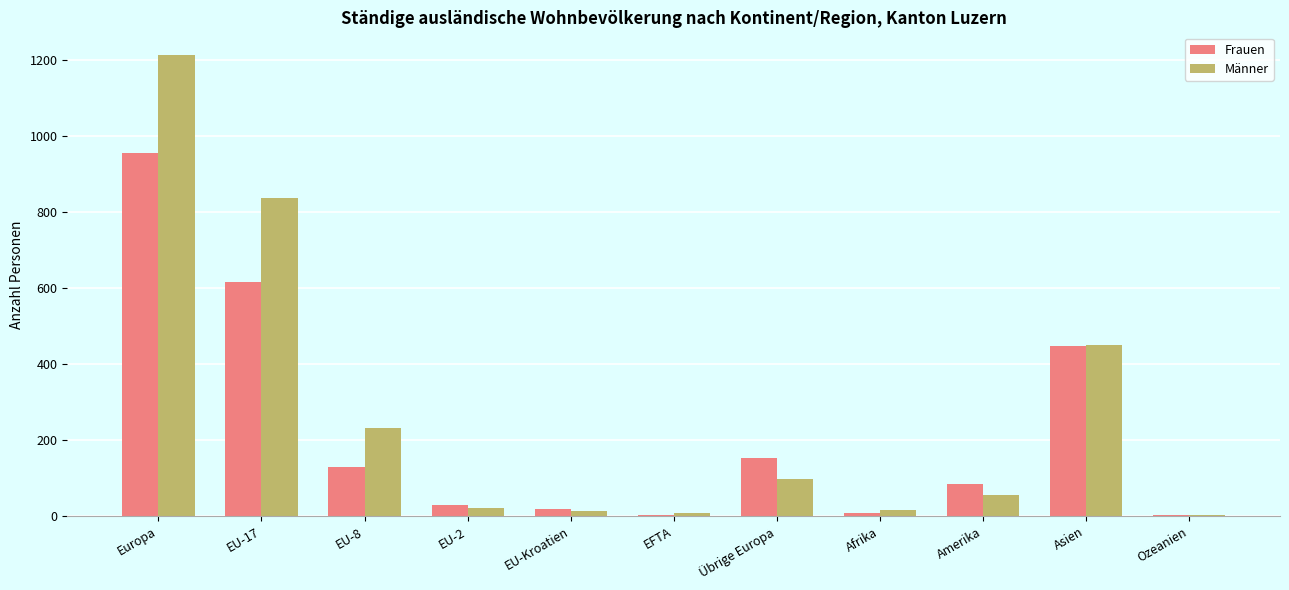

What is the sum of all Männer values?

2951